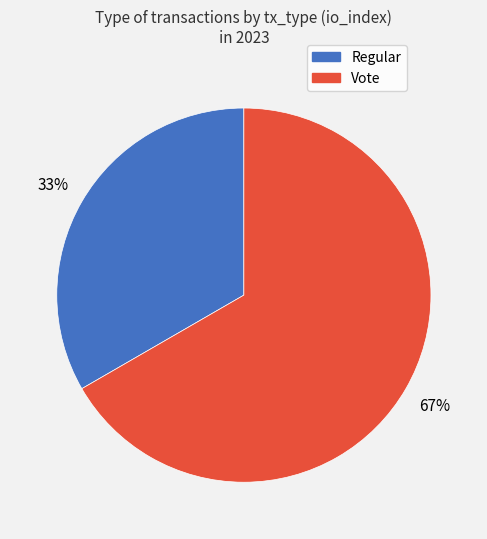

What is the ratio of the value at Regular to the value at Vote?

0.5